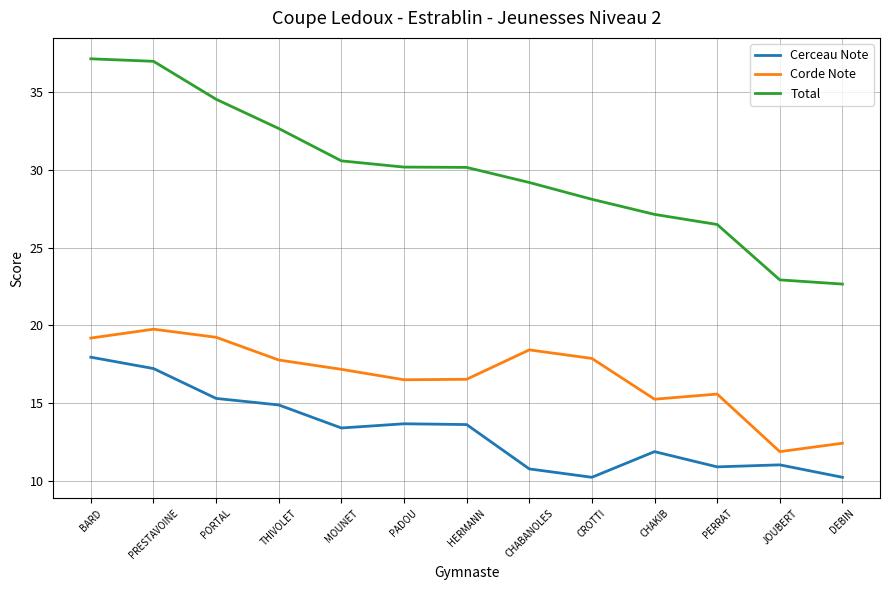

What is the total value across all series at CHABANOLES?

58.4